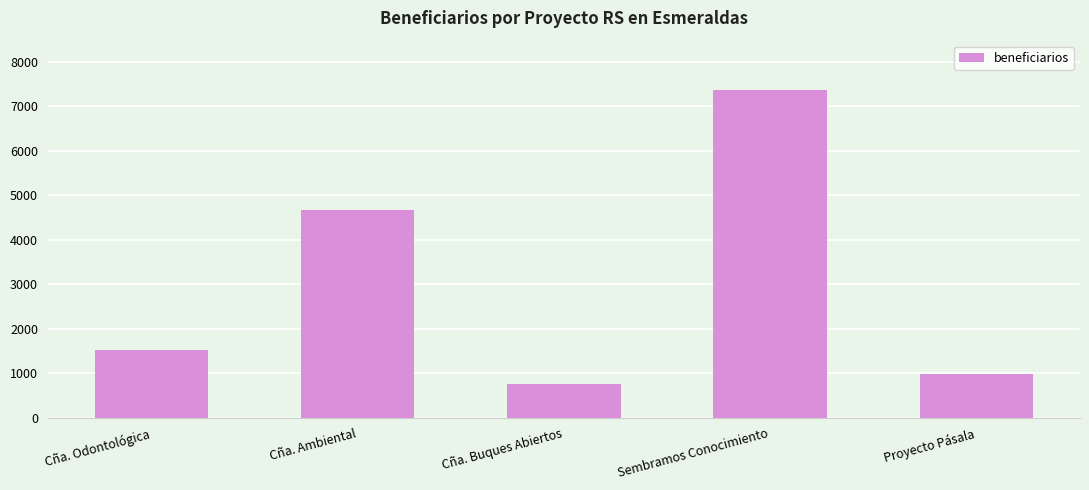

What is the ratio of the value at Cña. Ambiental to the value at Proyecto Pásala?

4.8